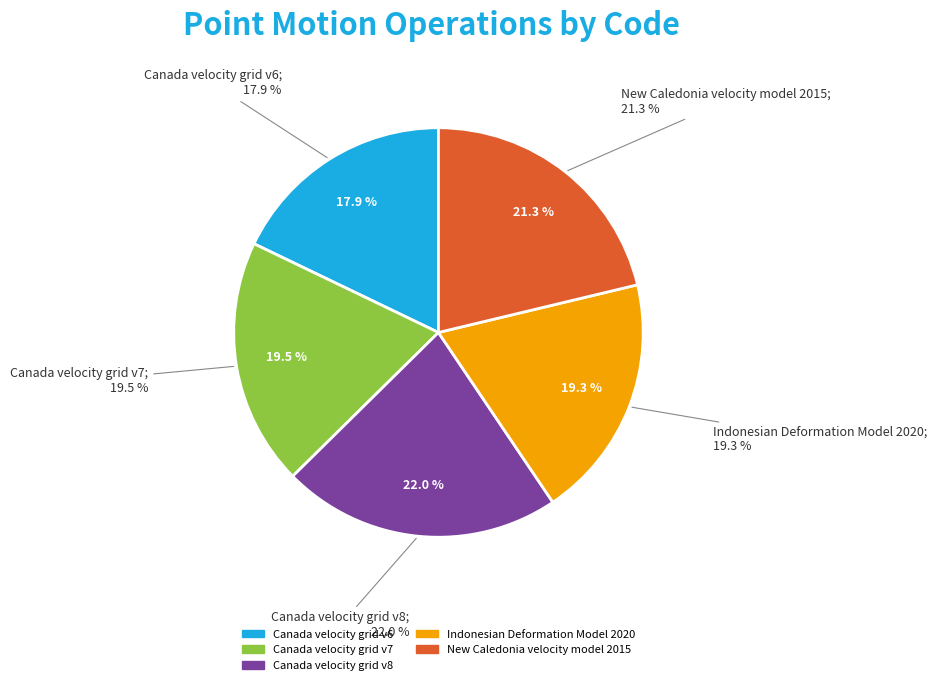

Is it true that Canada velocity grid v7 is 20% of the pie?

True